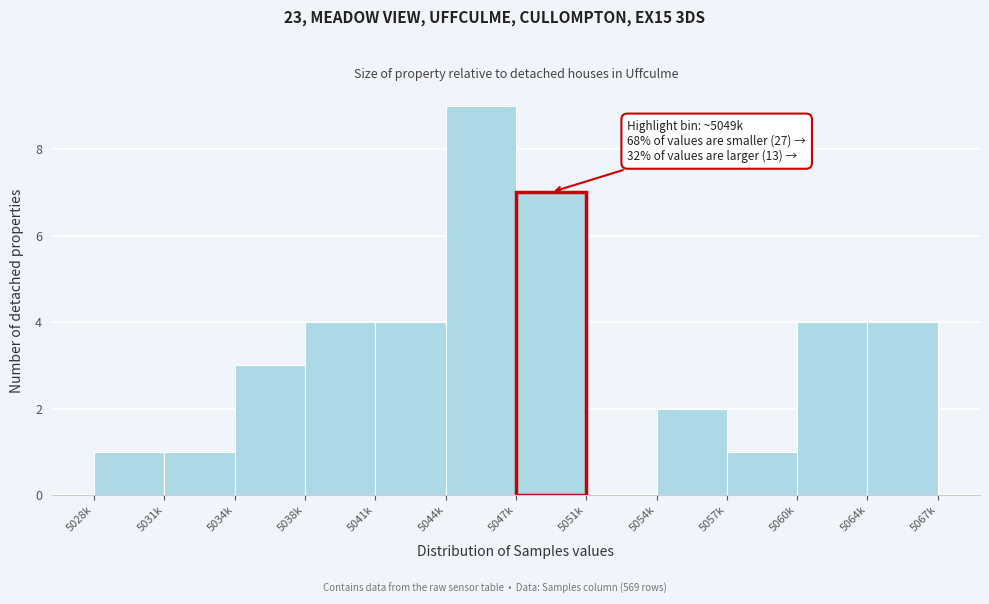

Reading left to right, extract all data points from this chart.

5028k=1	5031k=1	5034k=3	5038k=4	5041k=4	5044k=9	5047k=7	5051k=0	5054k=2	5057k=1	5060k=4	5064k=4